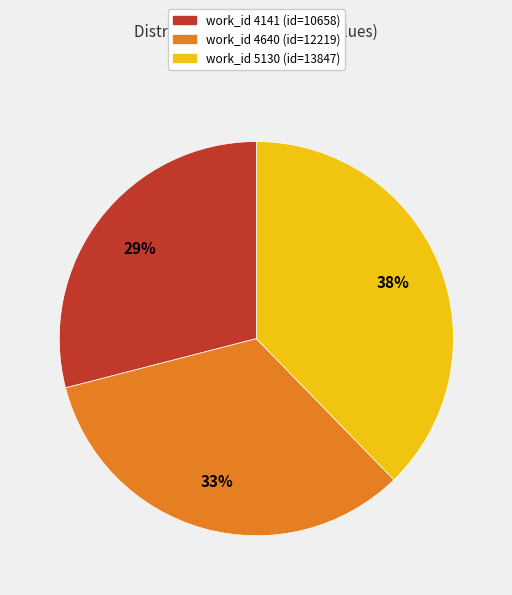

To the nearest percent, what is the average slice percentage?

33%